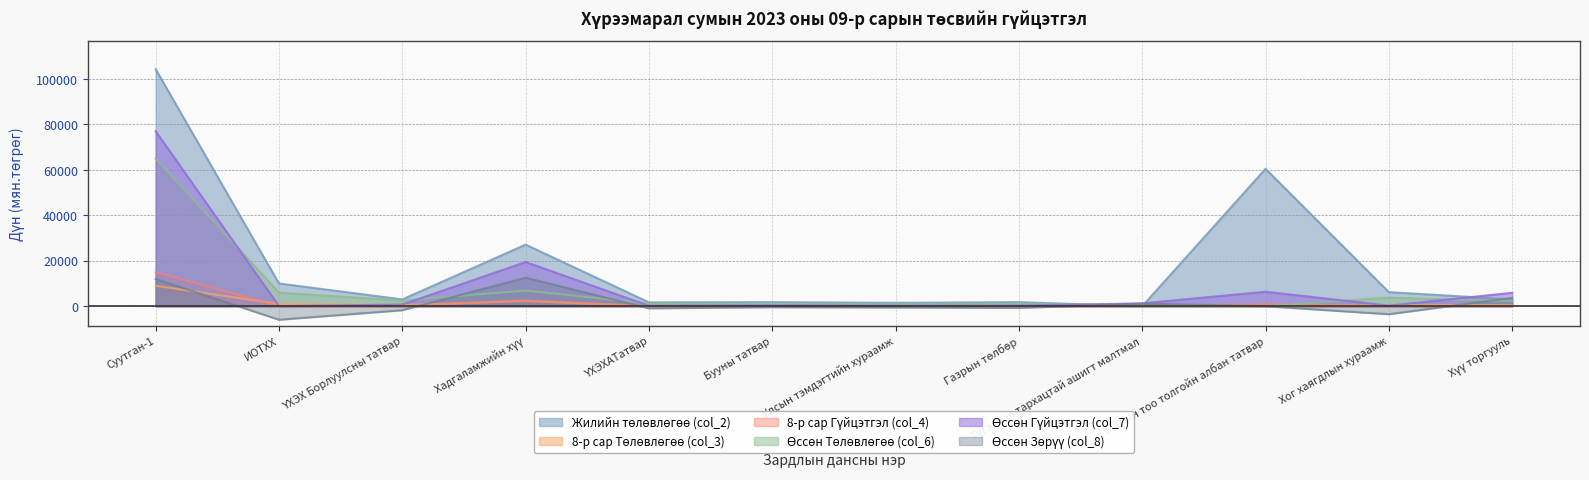

Rank the series at Малын тоо толгойн албан татвар from lowest to highest value.

8-р сар Төлөвлөгөө (col_3), Өссөн Төлөвлөгөө (col_6), Өссөн Зөрүү (col_8), 8-р сар Гүйцэтгэл (col_4), Өссөн Гүйцэтгэл (col_7), Жилийн төлөвлөгөө (col_2)